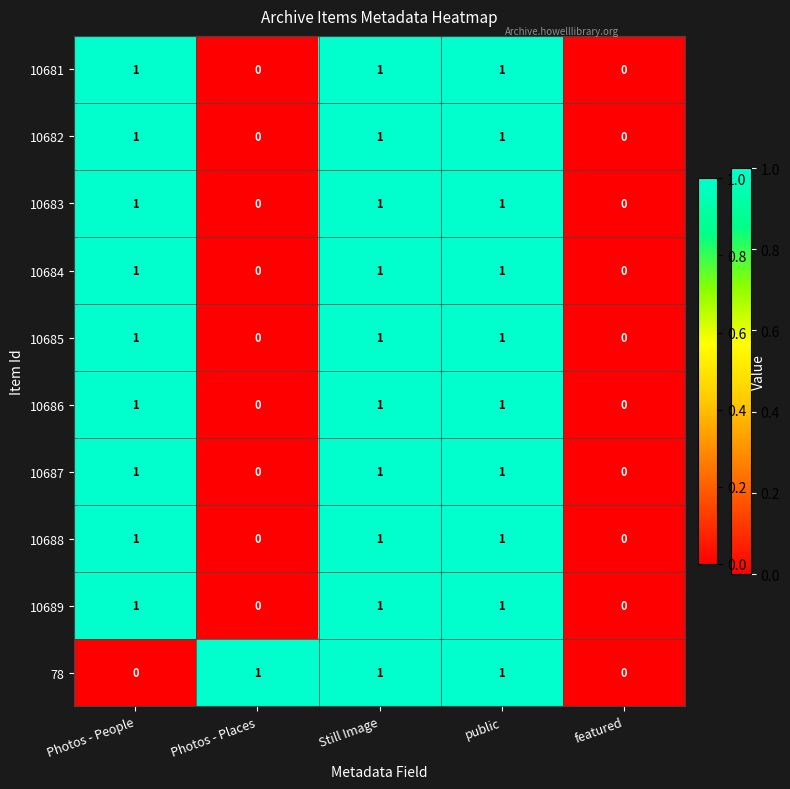

Which series changed the most between Photos - Places and featured?

78